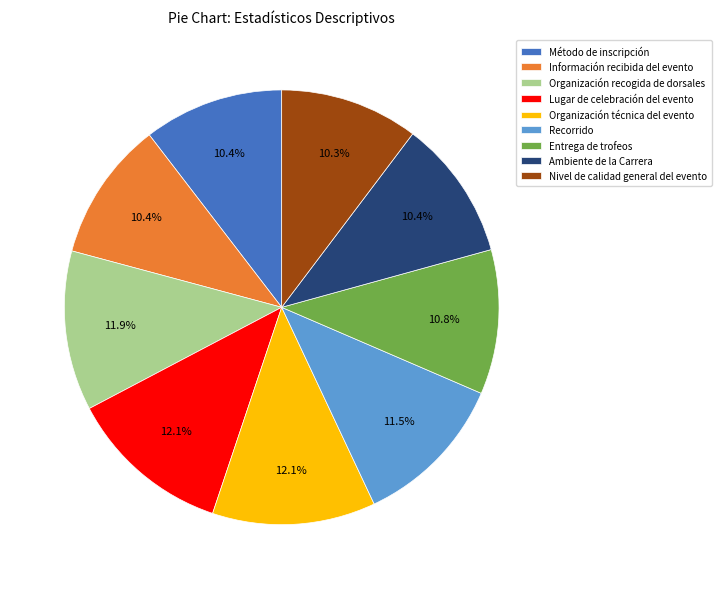

To the nearest percent, what portion does Organización recogida de dorsales represent?

12%